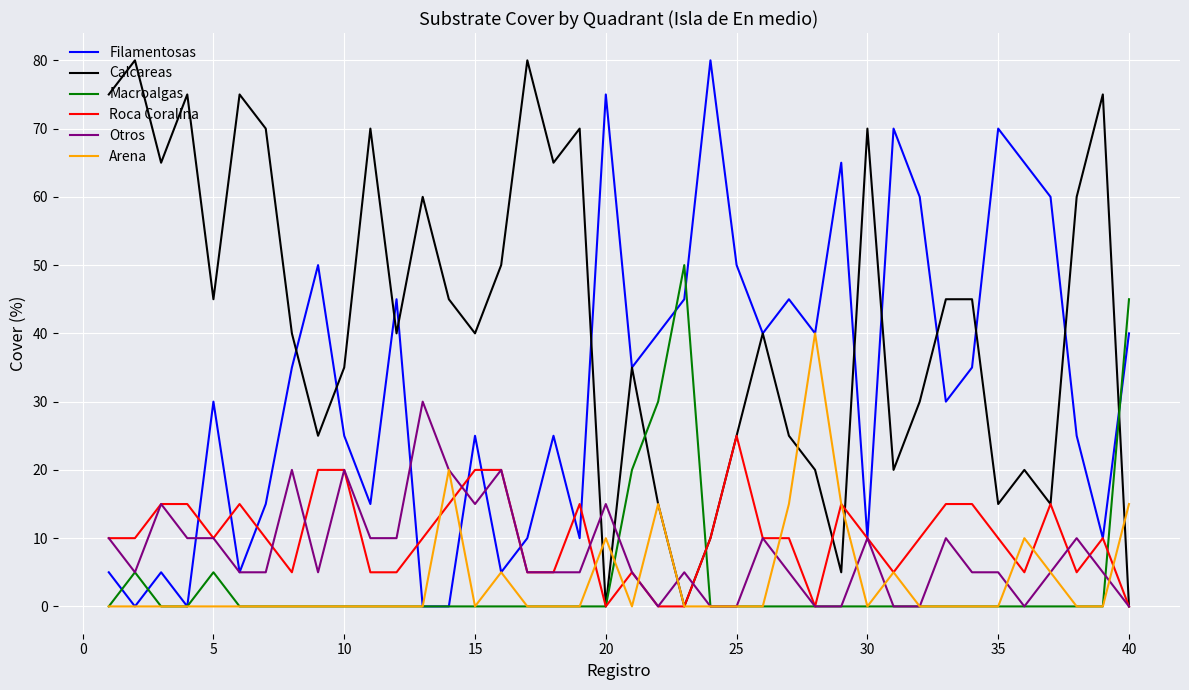

Which series has the largest total across all categories?

Calcareas